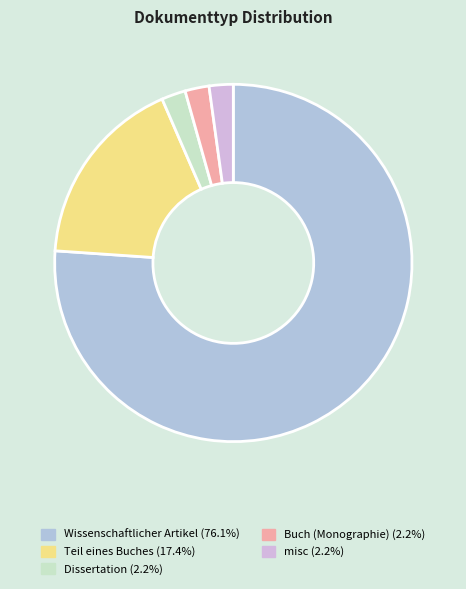

Which has a higher value, Dissertation or Teil eines Buches?

Teil eines Buches